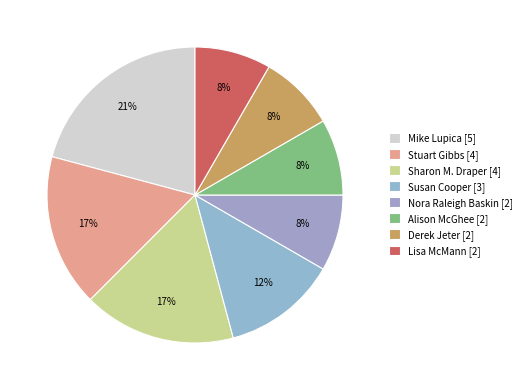

Does Derek Jeter [2] represent more than half of the total?

No